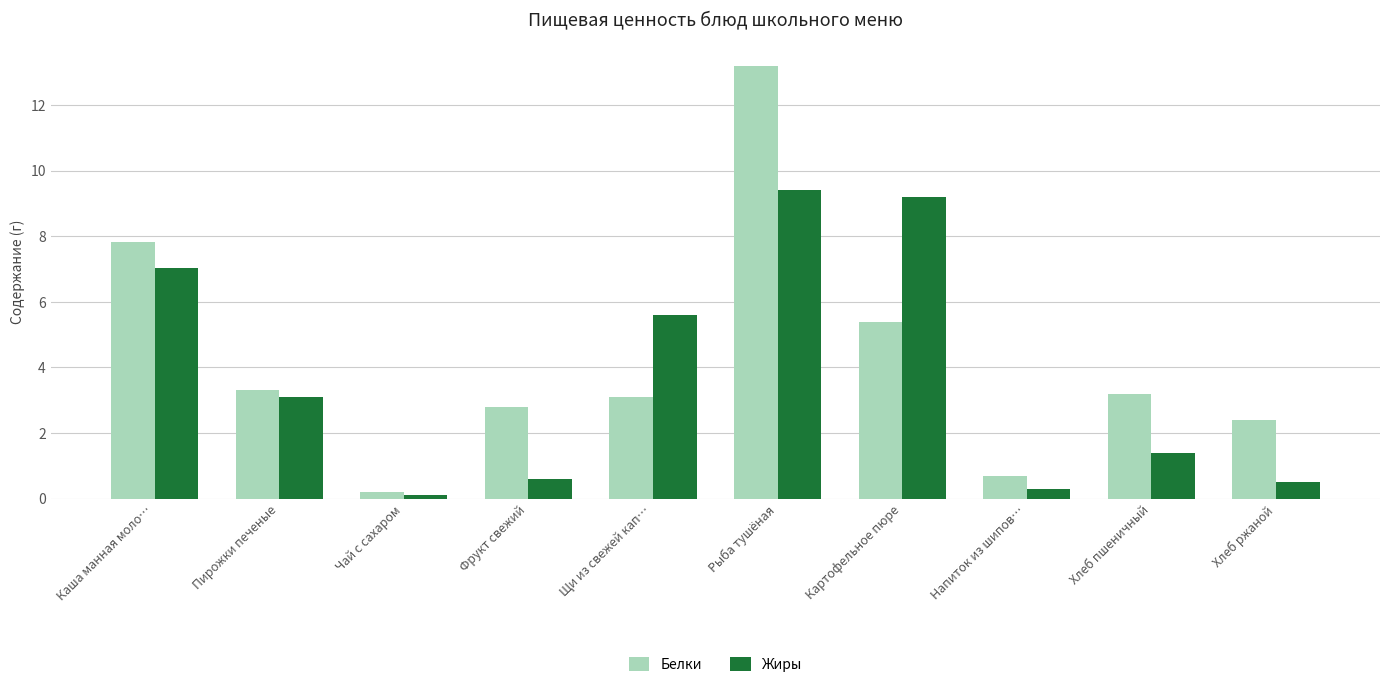

What is the greatest value displayed?

13.2